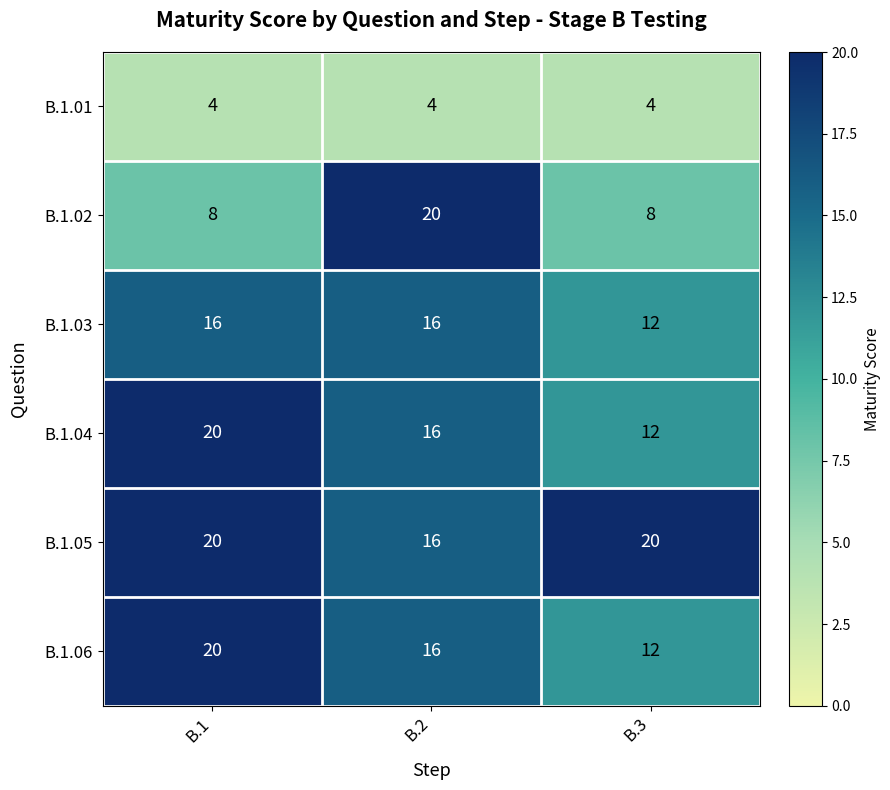

At which label does B.1.03 reach its minimum?

B.3